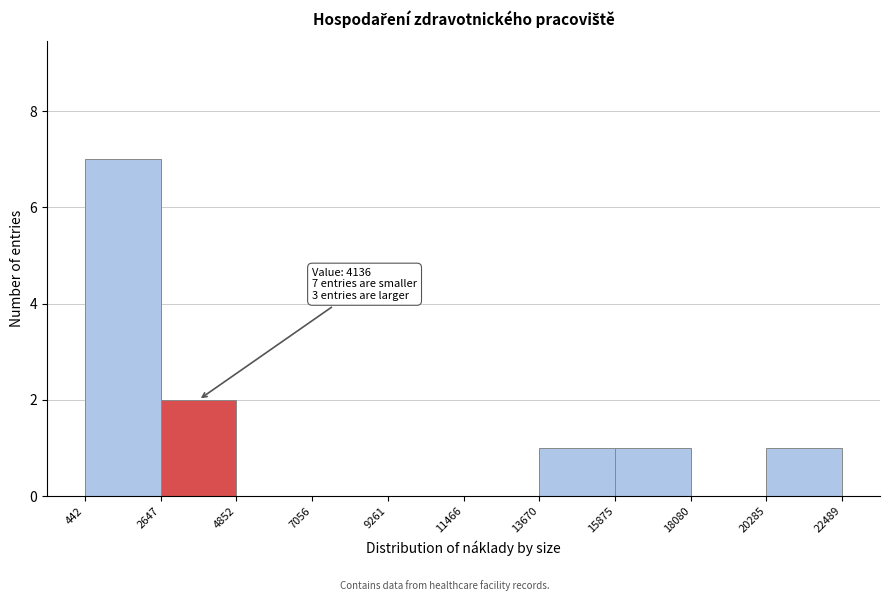

Which range on the x-axis has the tallest bar?

442 to 2647